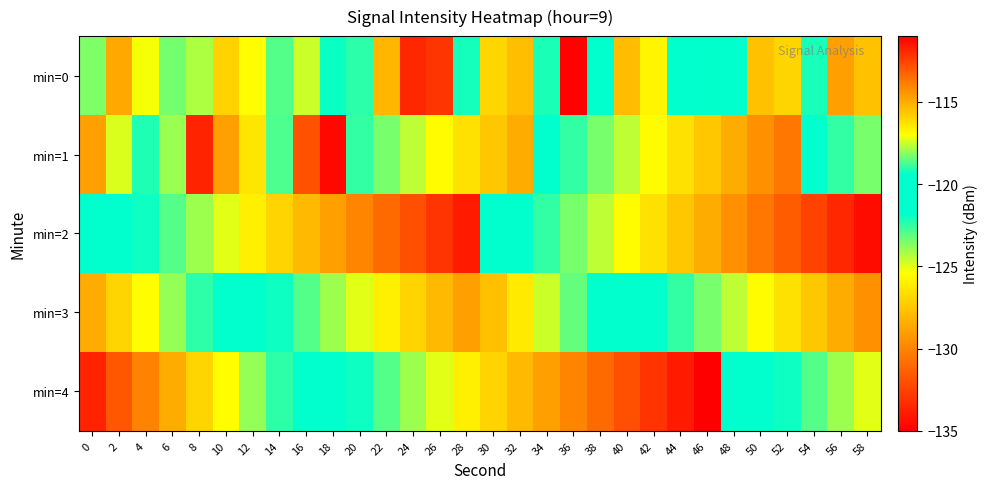

Rank the series at 30 from highest to lowest value.

min=3, min=2, min=0, min=4, min=1